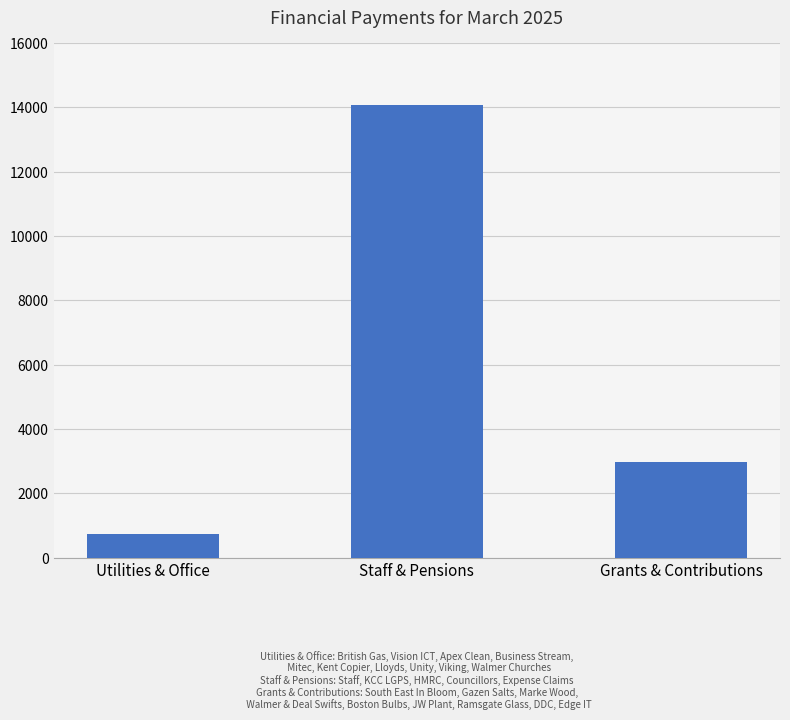

Reading right to left, transcribe all the data shown in this chart.

Grants & Contributions=2963.0	Staff & Pensions=14085.7	Utilities & Office=726.5